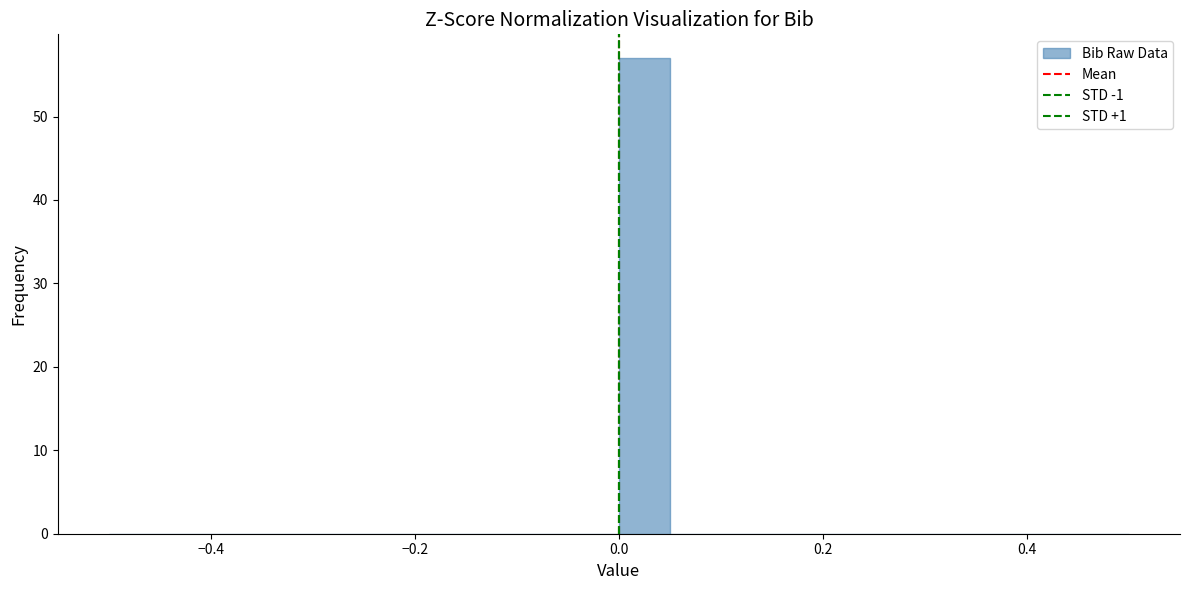

Around what value on the x-axis is the tallest bar? Give the approximate position of its centre, as read against the axis.

0.02